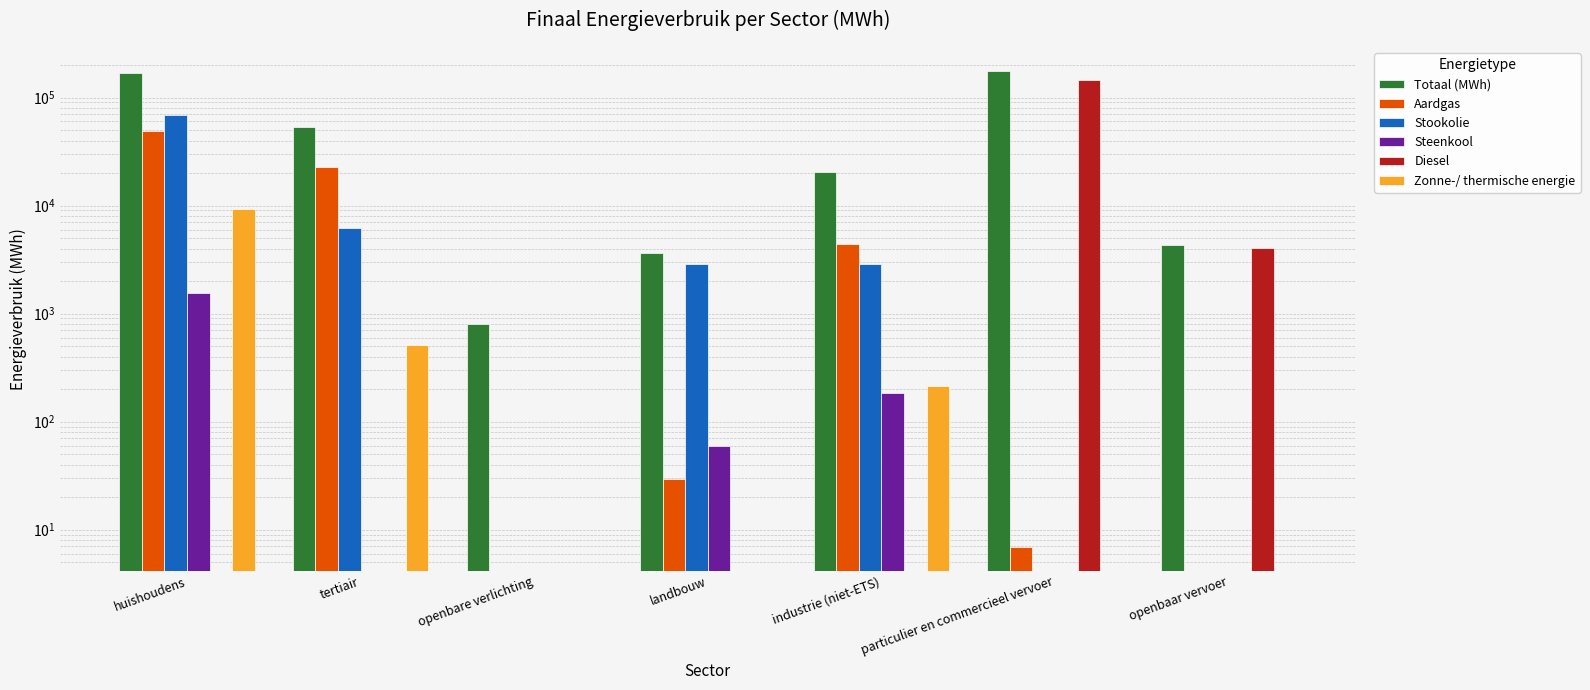

How many values in the Totaal (MWh) series are below 20367?

3